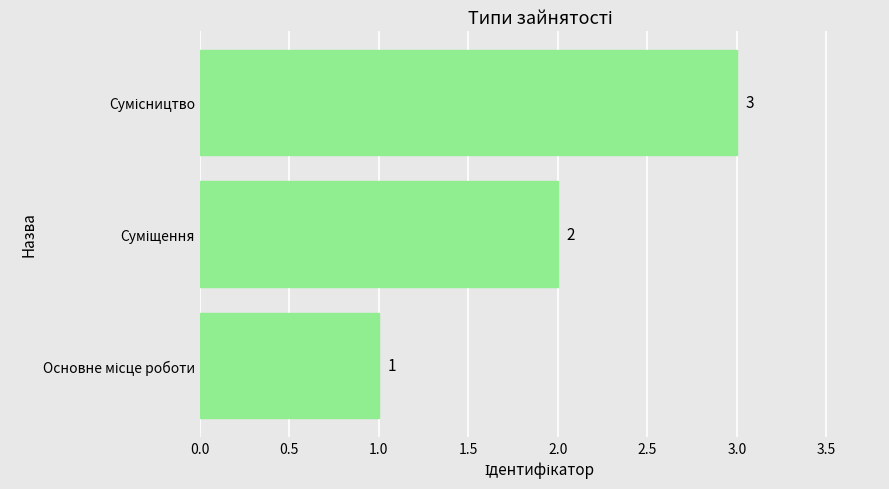

What is the maximum value shown in the chart?

3